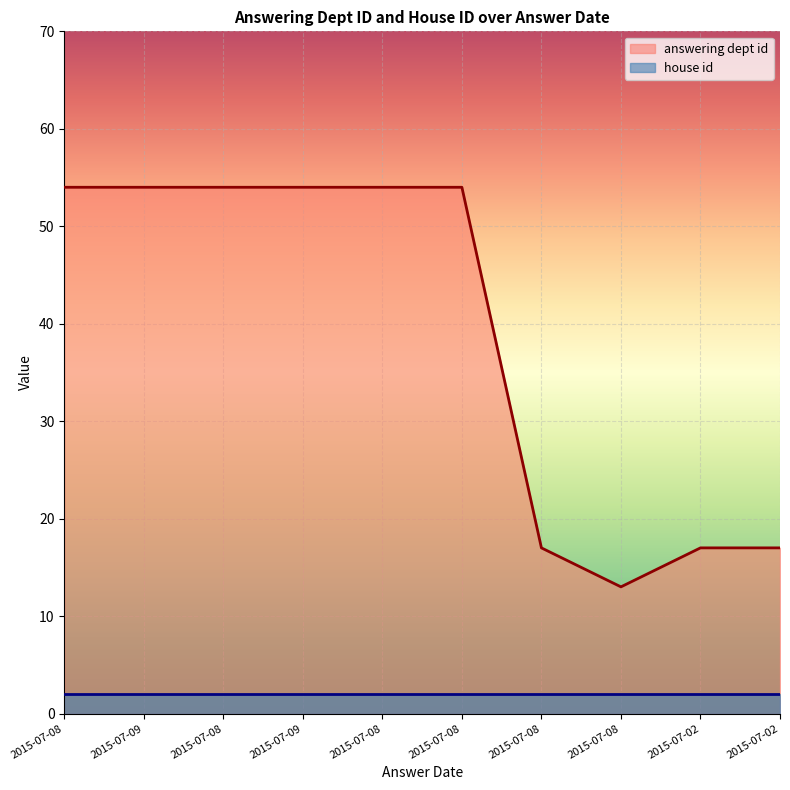

What is the smallest value displayed?

2